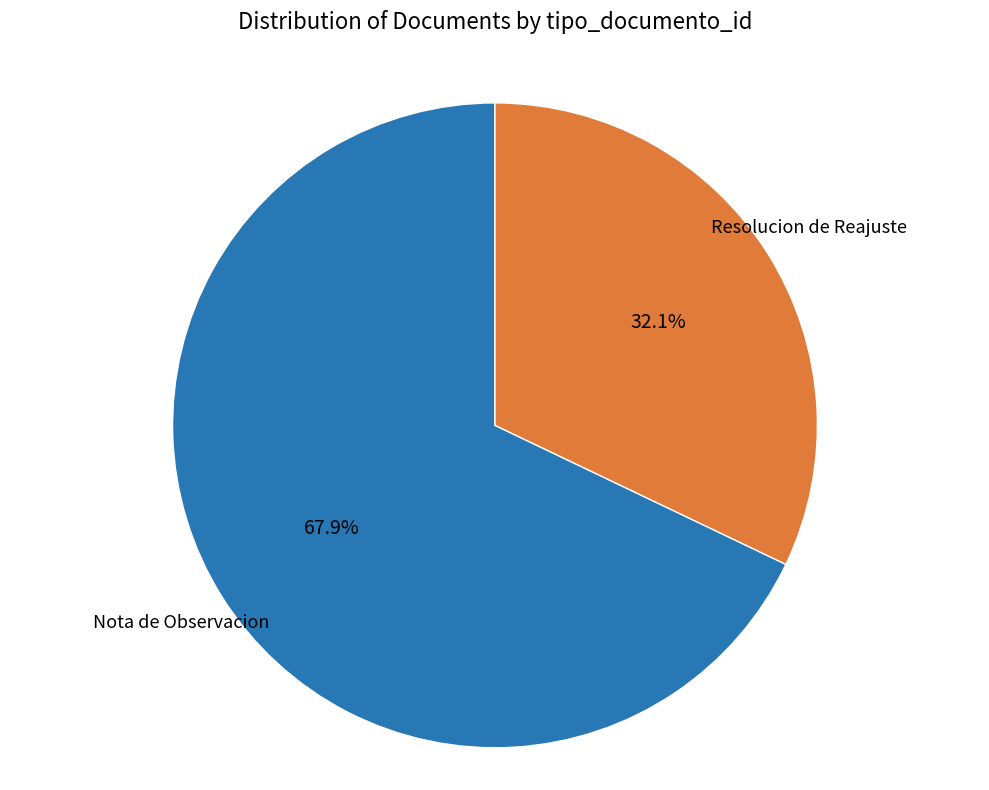

The Resolucion de Reajuste slice represents 37% of the pie. True or false?

False